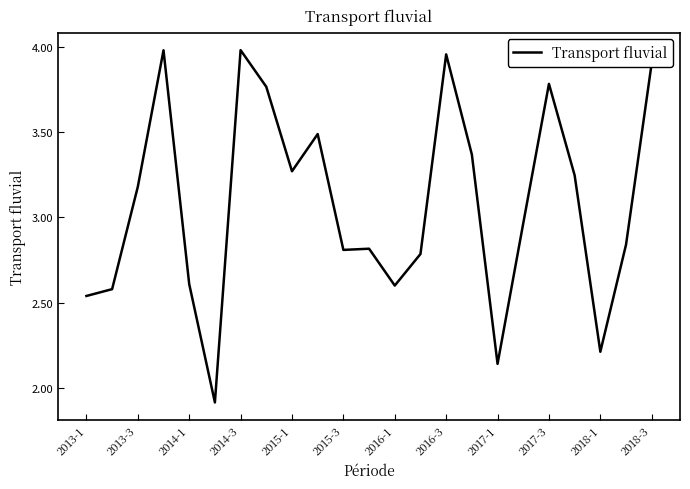

What is the average value?

3.1